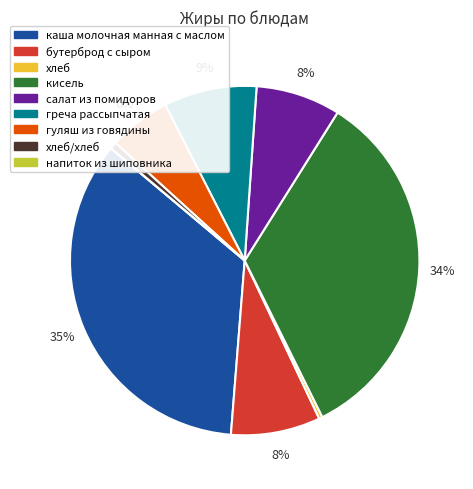

True or false: салат из помидоров accounts for 1% of the total.

False